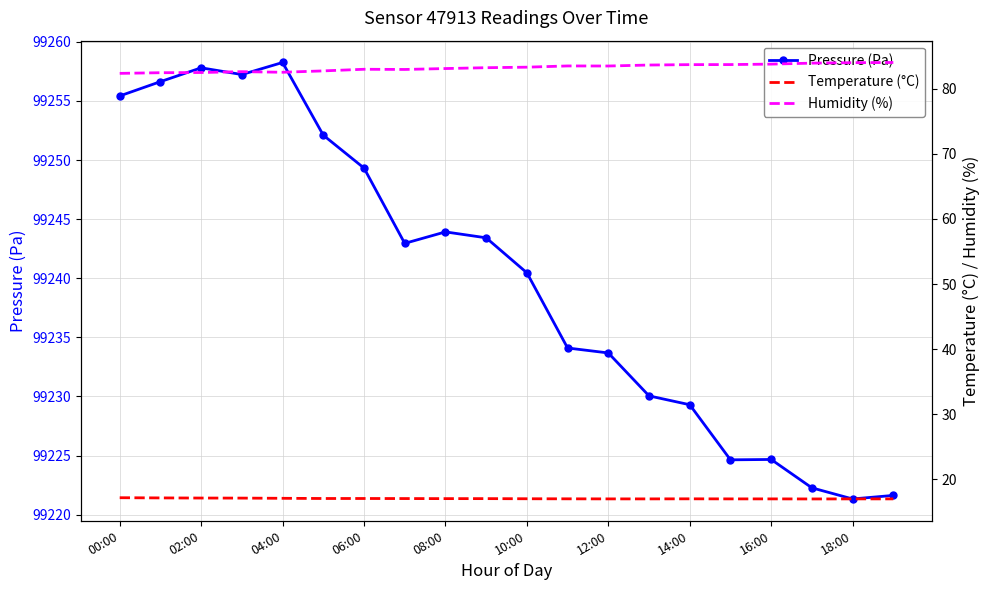

Which series changed the most between 11 and 13?

Pressure (Pa)